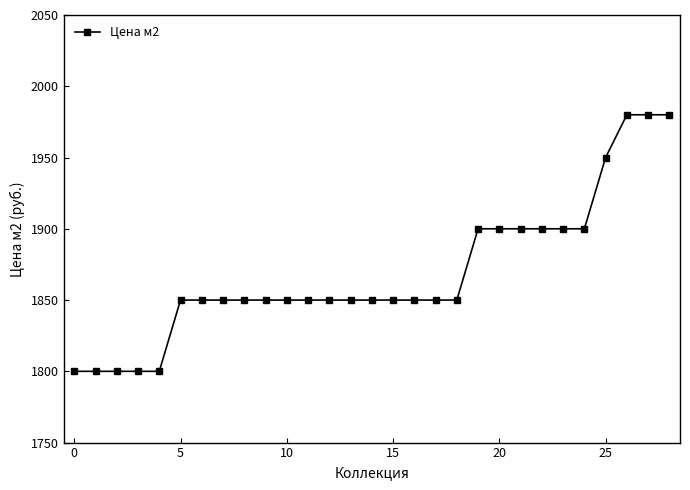

What is the greatest value displayed?

1980